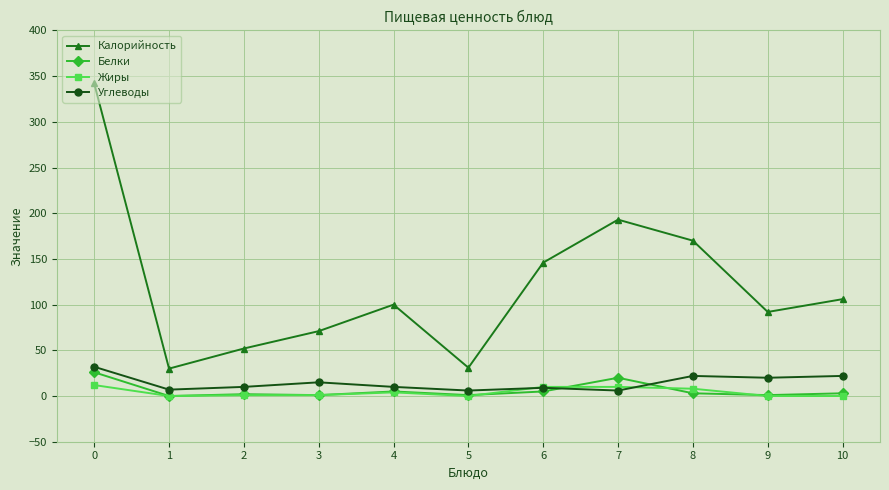

What are all the series names shown in the legend?

Калорийность, Белки, Жиры, Углеводы